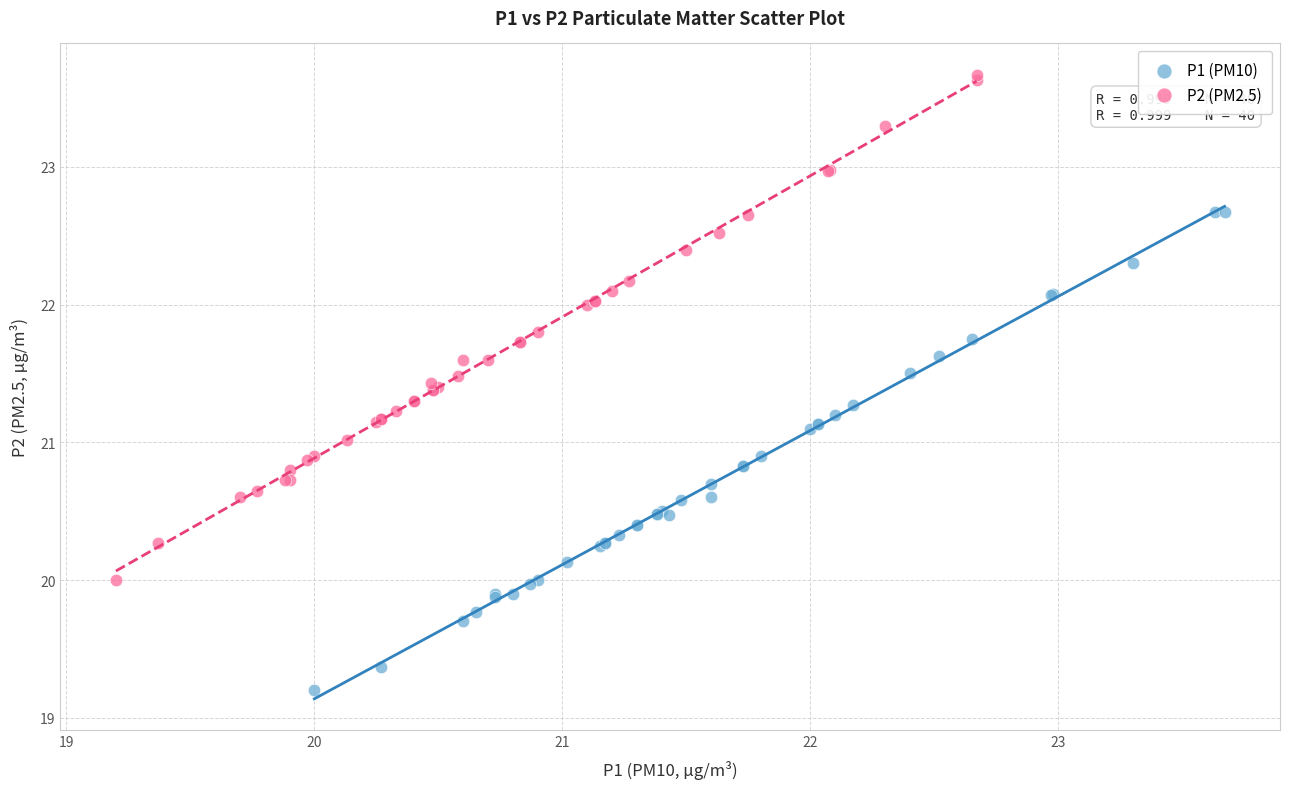

What are all the series names shown in the legend?

P1 (PM10), P2 (PM2.5)